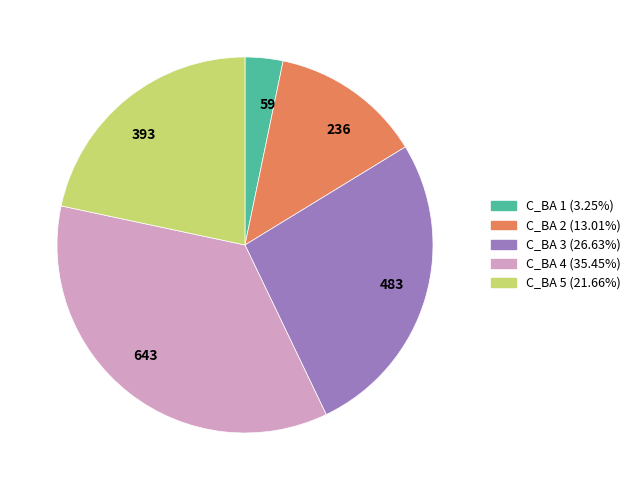

Is there a majority slice in this chart?

No